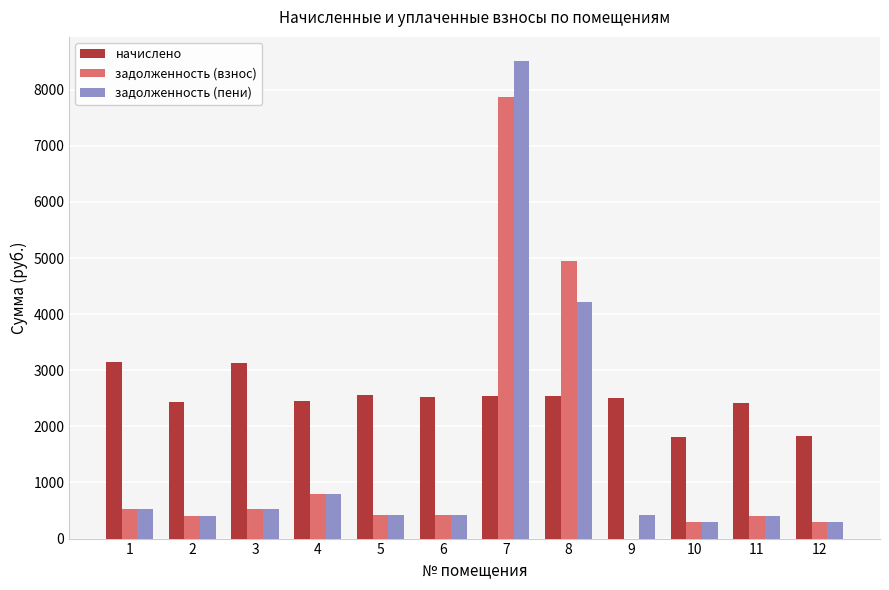

The value of начислено at 9 is 549.5. True or false?

False